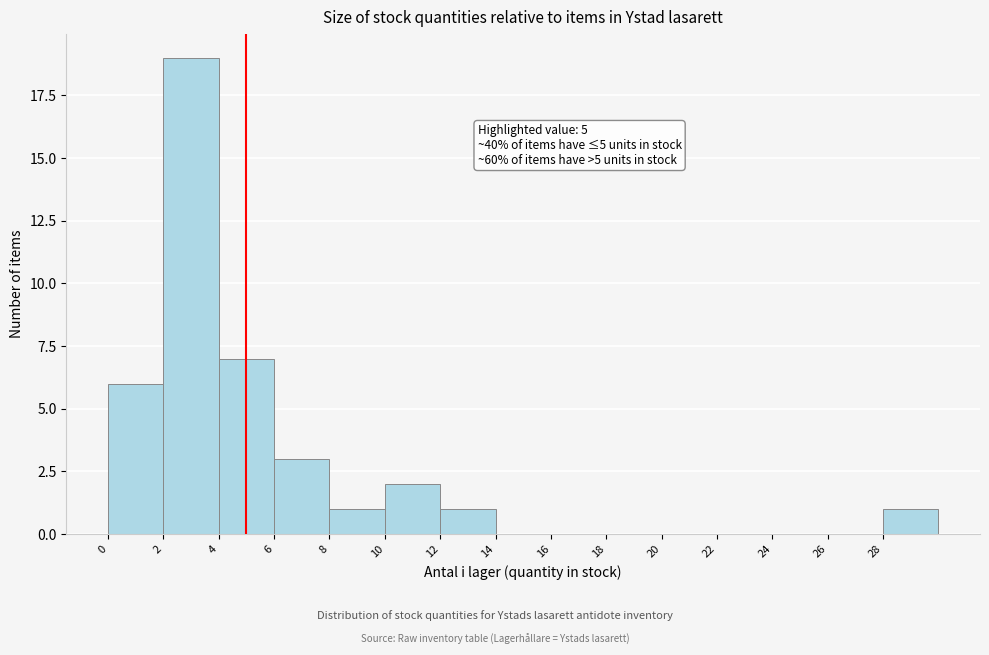

Over which range of the x-axis is the bar tallest?

2 to 4